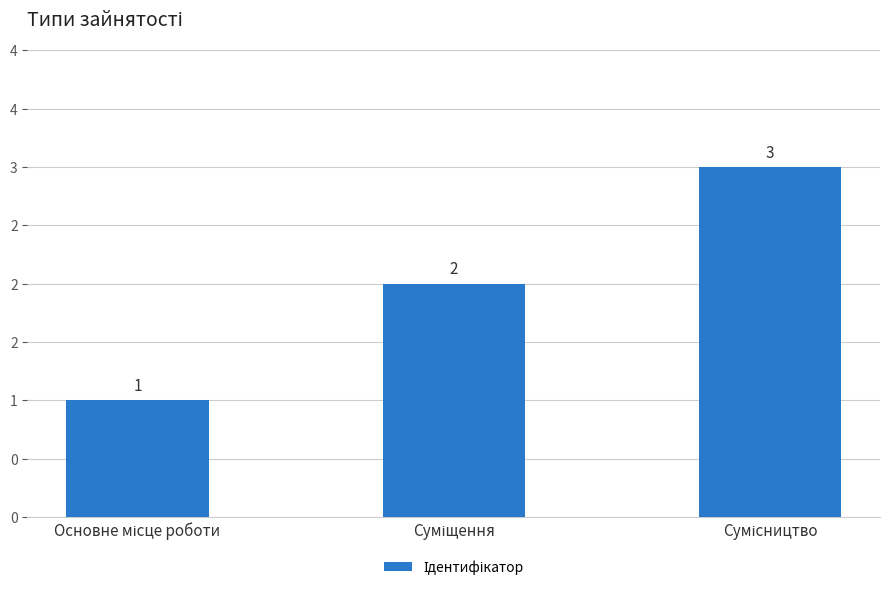

At which label is the value closest to 2?

Суміщення